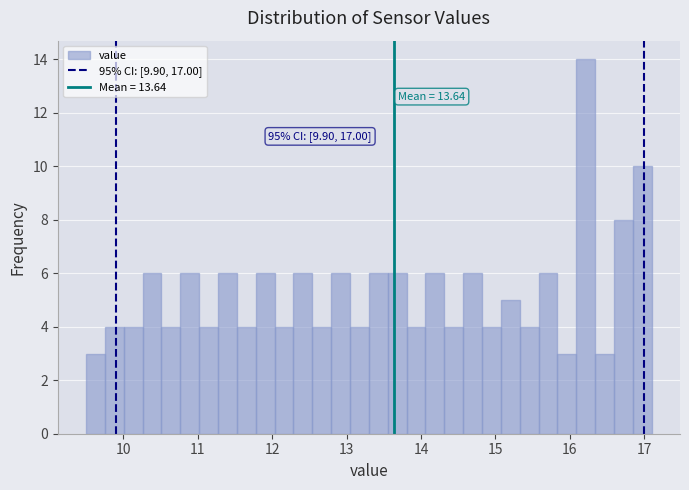

Read against the x-axis, roughly where is the centre of the tallest bar?

16.2